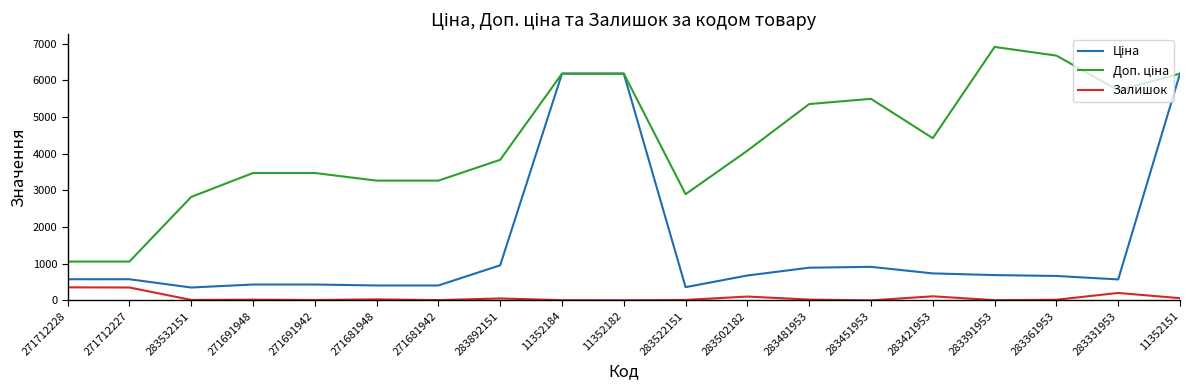

What is the maximum value shown in the chart?

6910.3